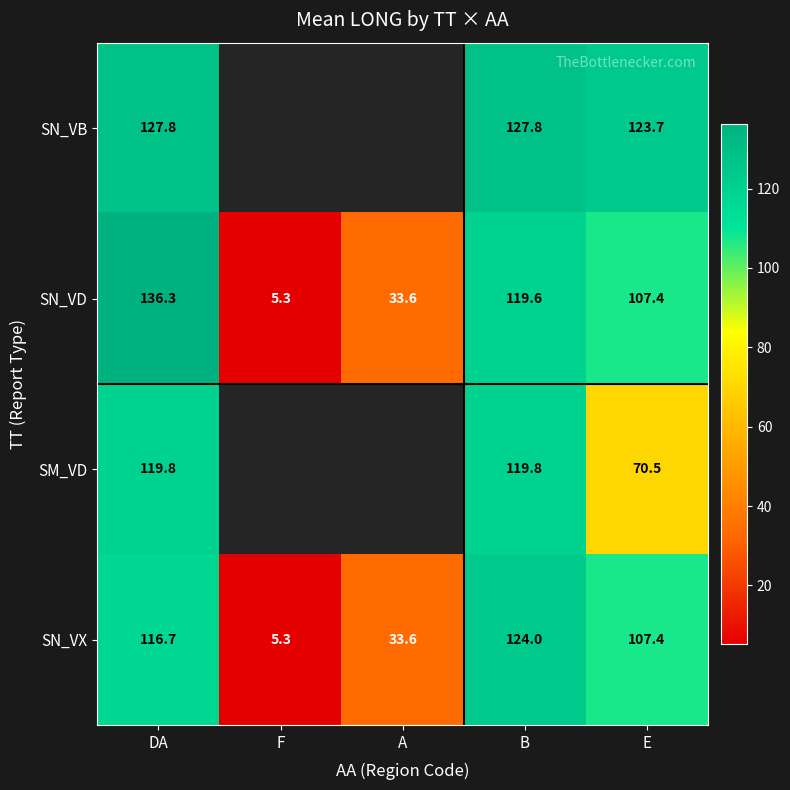

Is the value of SN_VX at F greater than the value of SM_VD at DA?

No